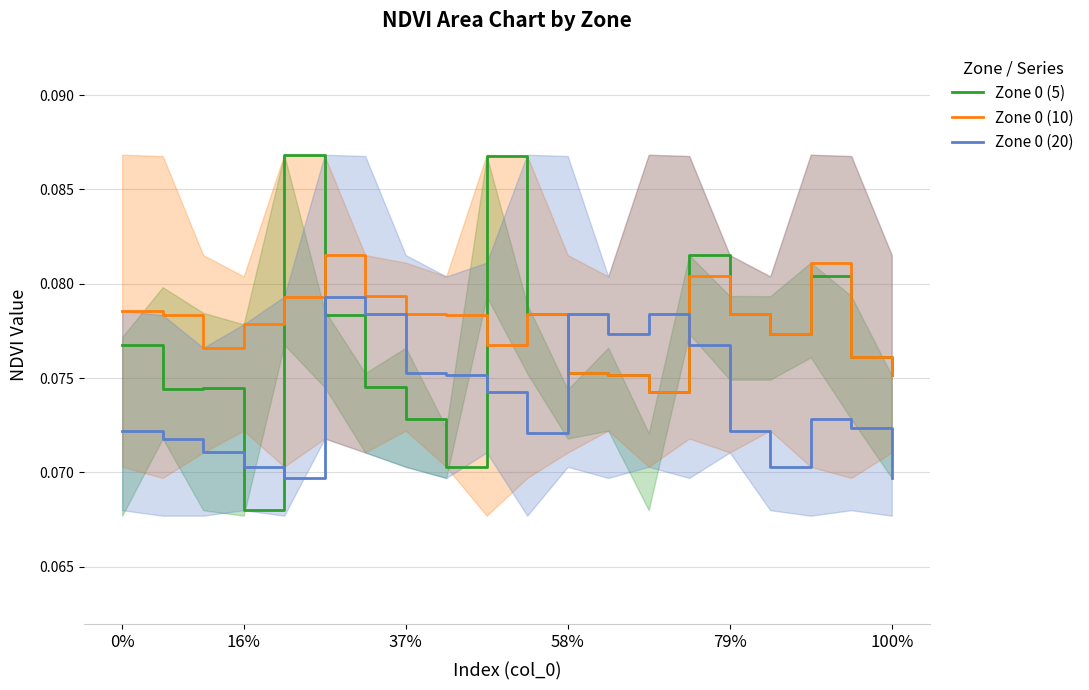

In Zone 0 (5), how many points are lower than both neighbors (excluding endpoints)?

5